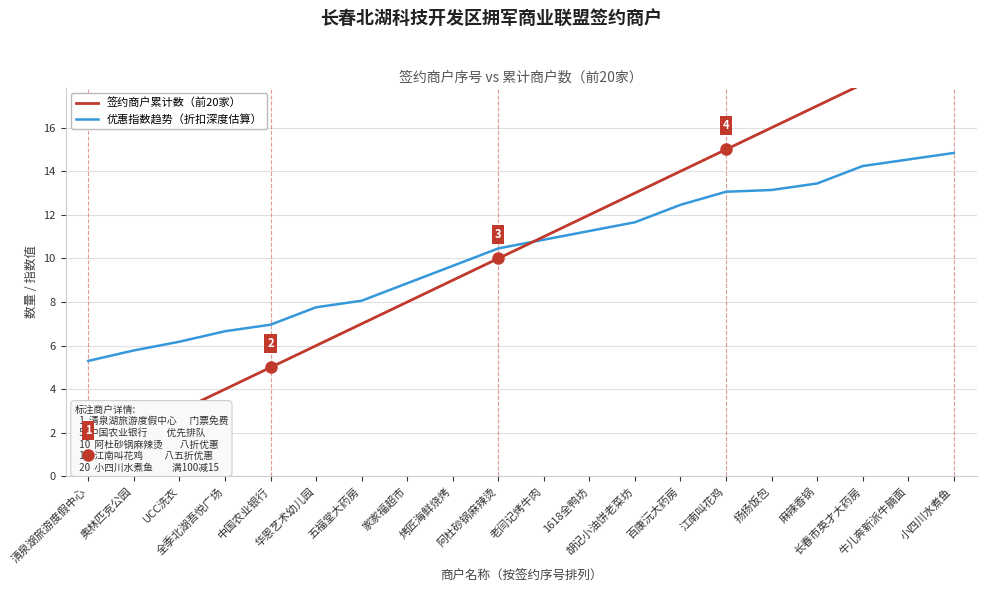

Which series has the largest total across all categories?

签约商户累计数（前20家）